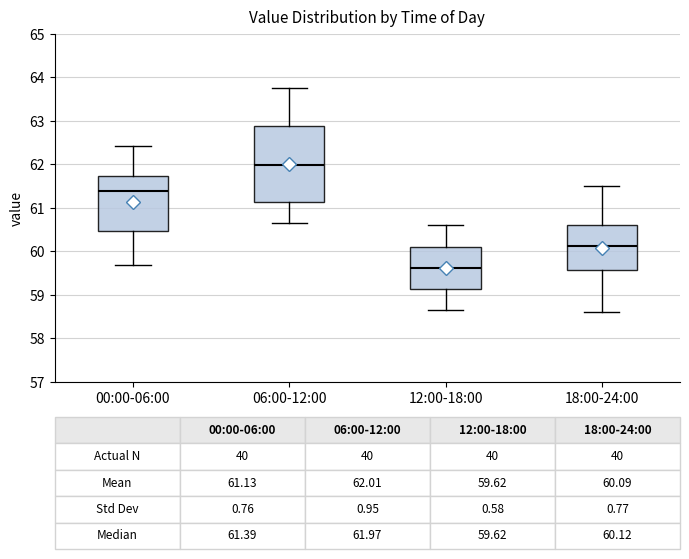

Which box is the tallest, from its lower edge to its upper edge?

06:00-12:00